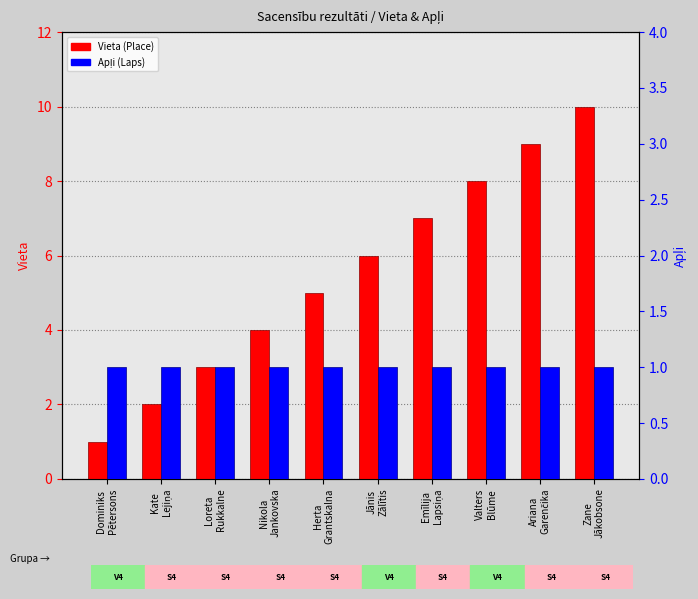

Count the number of categories in the chart.

10